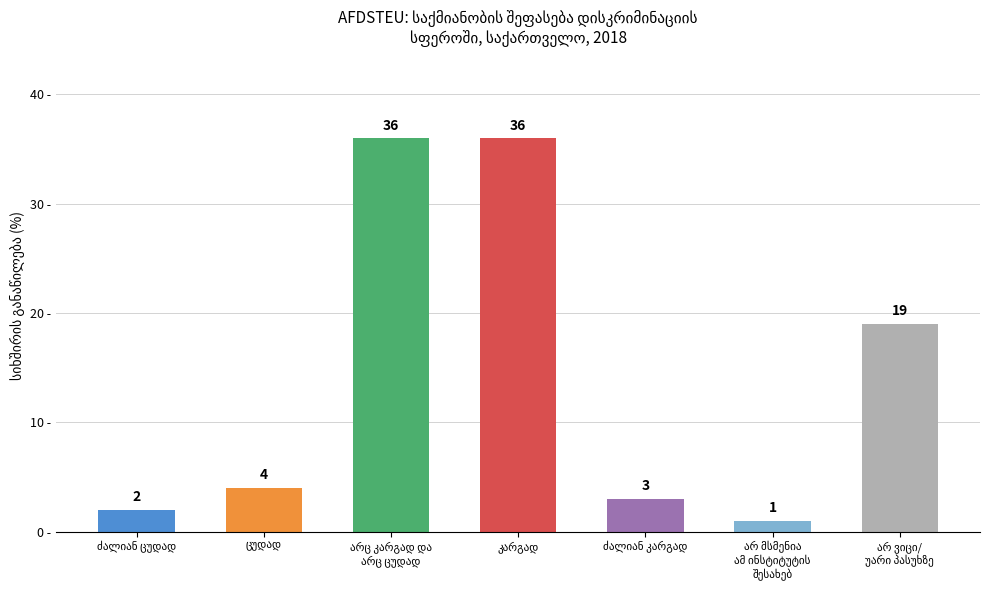

What is the greatest value displayed?

36